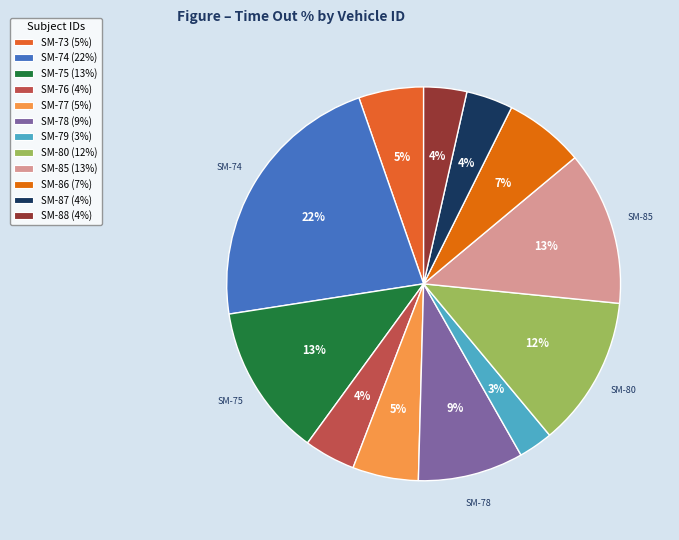

Which slice is the largest?

SM-74